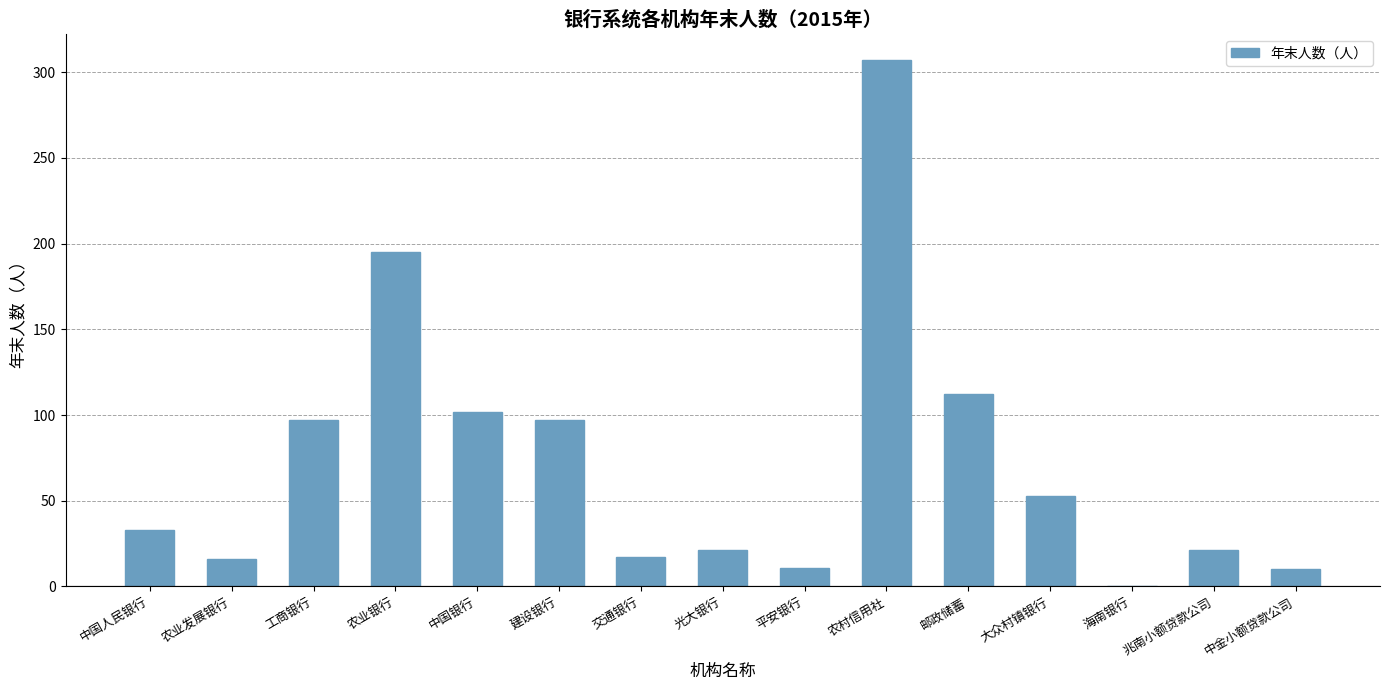

True or false: the data shows 31 at 光大银行.

False